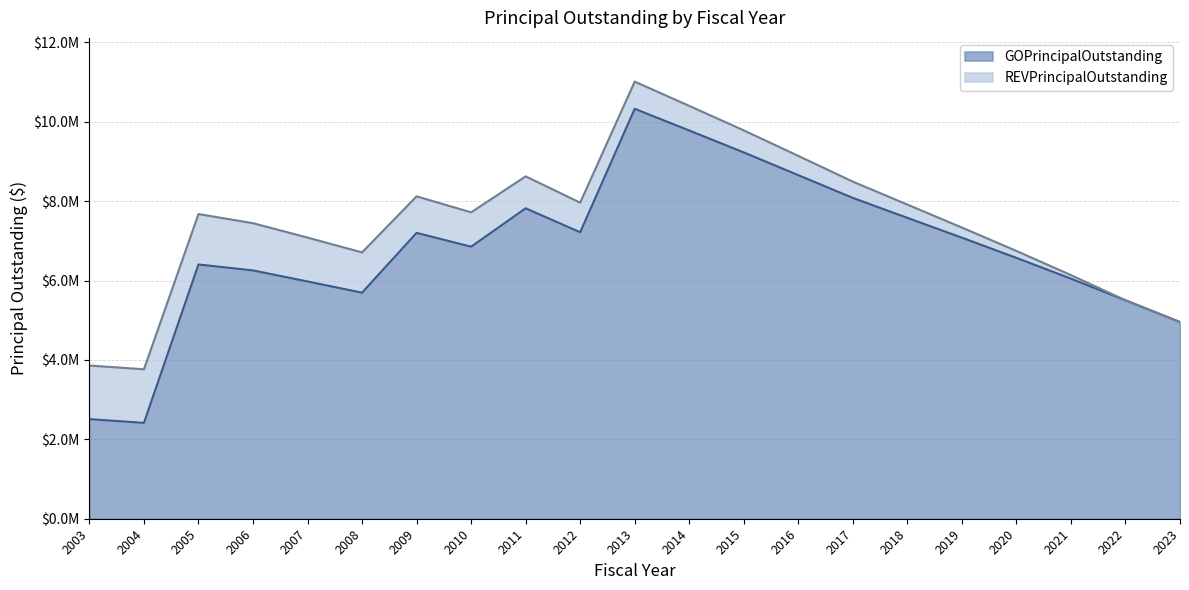

Rank the categories by value from highest to lowest.

2013, 2014, 2015, 2016, 2017, 2011, 2018, 2012, 2009, 2019, 2010, 2020, 2005, 2006, 2021, 2007, 2008, 2022, 2023, 2003, 2004